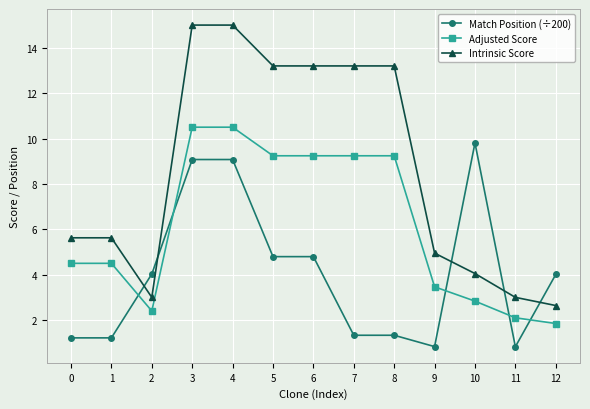

What is the sum of the Intrinsic Score values at 2 and 12?

5.6